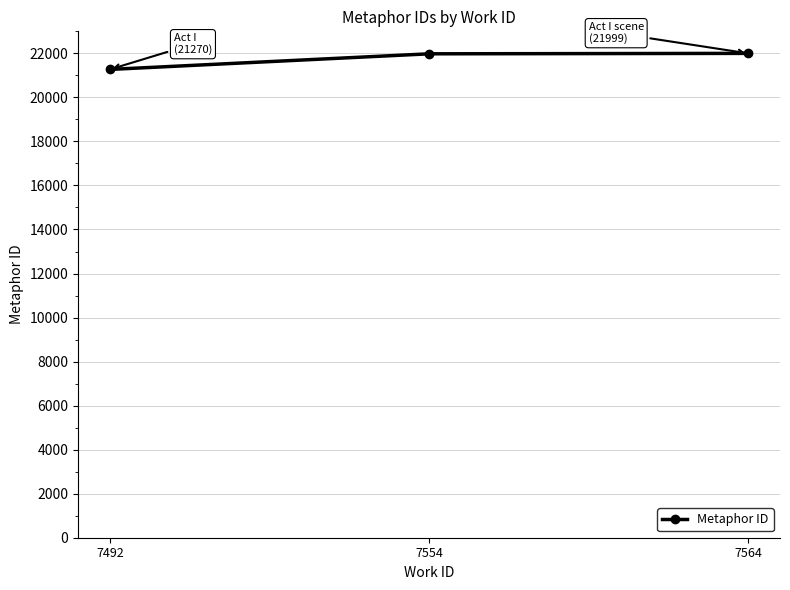

What is the change in value from 7492 to 7554?

+709